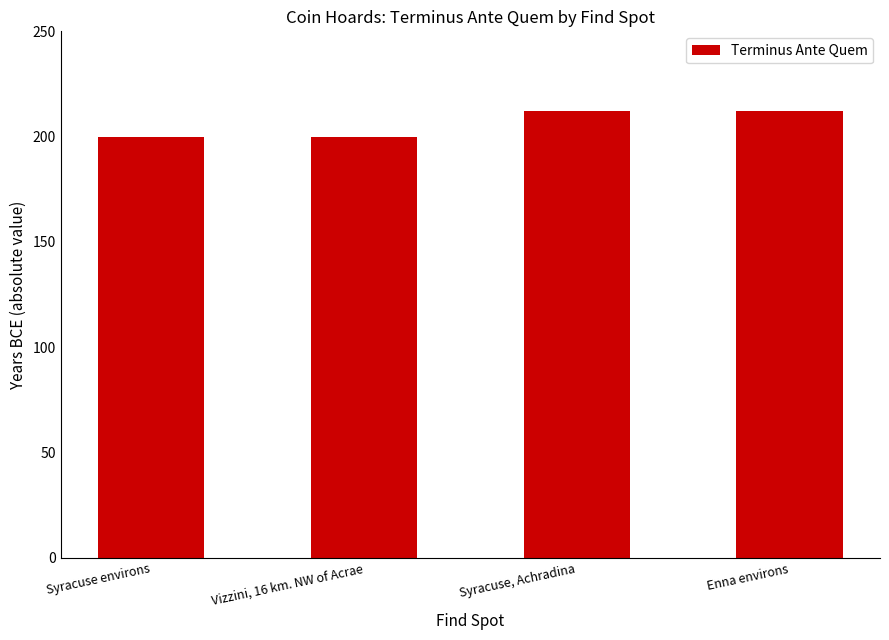

Between Syracuse environs and Enna environs, which is larger?

Enna environs